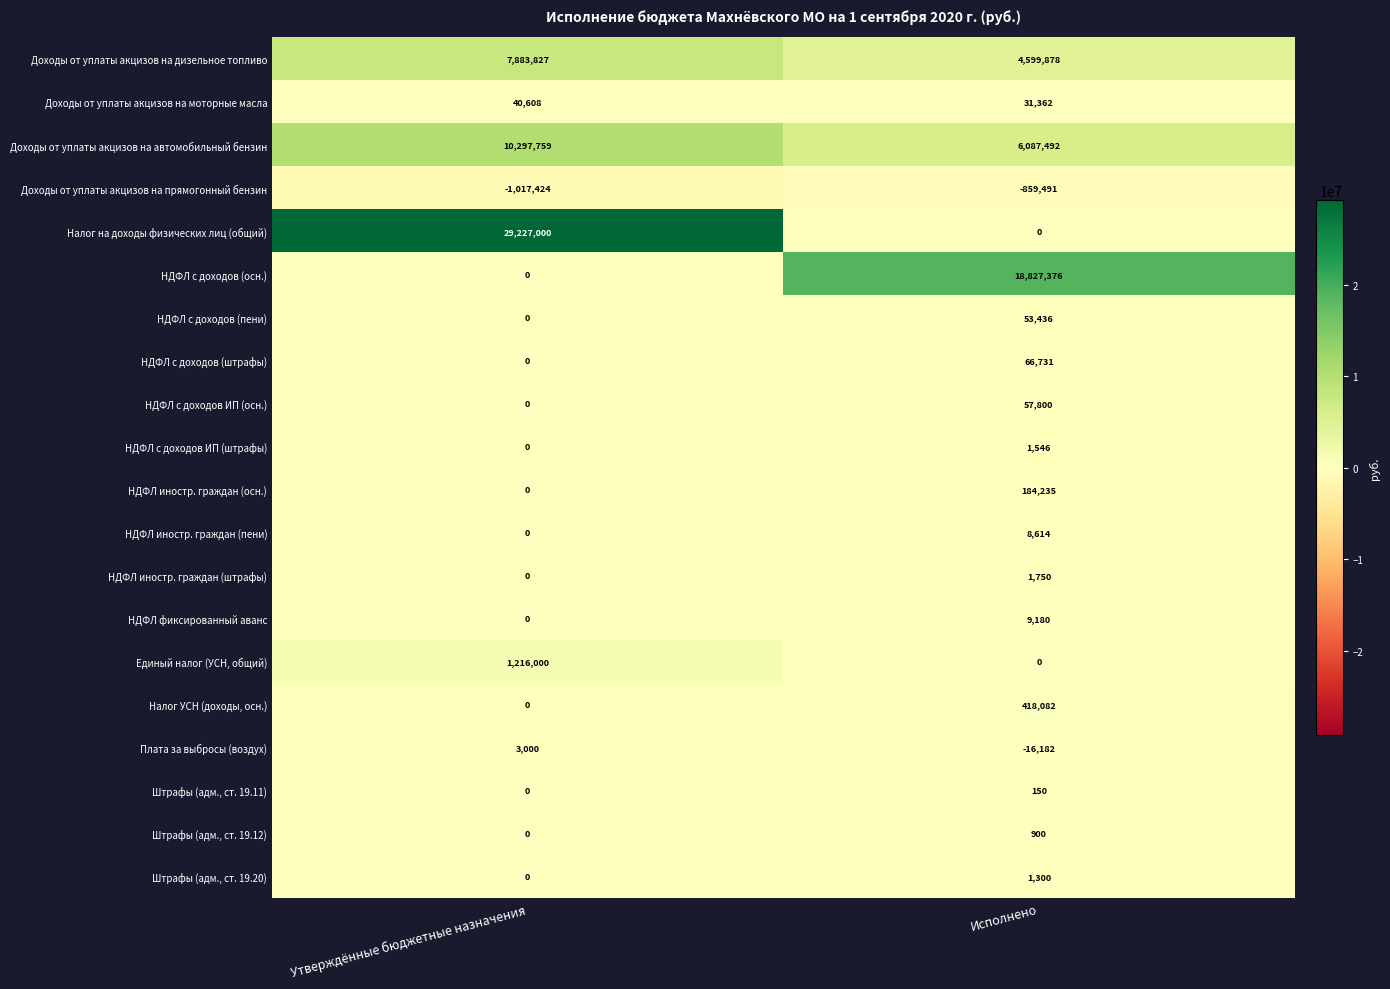

Is it true that Доходы от уплаты акцизов на дизельное топливо equals 3197796 at Утверждённые бюджетные назначения?

False